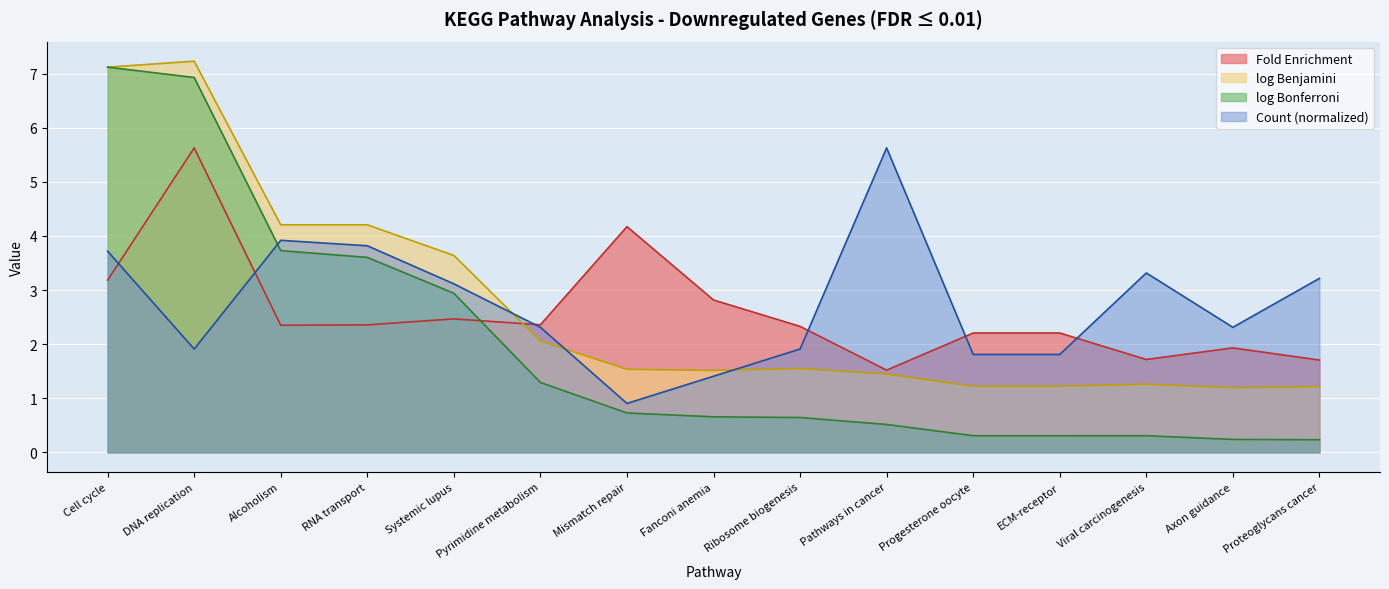

Reading left to right, transcribe all the data shown in this chart.

Fold Enrichment: 3.2	5.6	2.3	2.4	2.5	2.4	4.2	2.8	2.3	1.5	2.2	2.2	1.7	1.9	1.7
log Benjamini: 7.1	7.2	4.2	4.2	3.6	2.1	1.5	1.5	1.5	1.4	1.2	1.2	1.3	1.2	1.2
log Bonferroni: 7.1	6.9	3.7	3.6	2.9	1.3	0.7	0.7	0.6	0.5	0.3	0.3	0.3	0.2	0.2
Count: 3.7	1.9	3.9	3.8	3.1	2.3	0.9	1.4	1.9	5.6	1.8	1.8	3.3	2.3	3.2